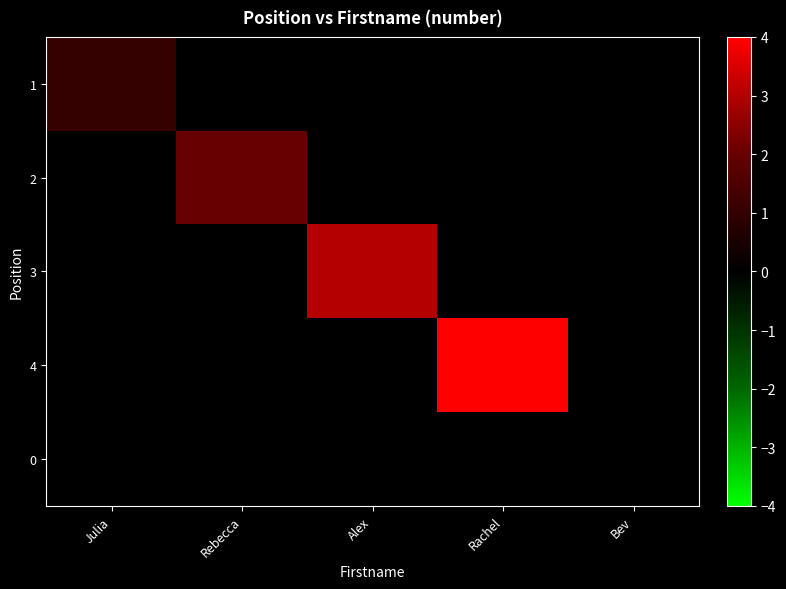

Reading left to right, extract all data points from this chart.

1: Julia=1	Rebecca=0	Alex=0	Rachel=0	Bev=0
2: Julia=0	Rebecca=2	Alex=0	Rachel=0	Bev=0
3: Julia=0	Rebecca=0	Alex=3	Rachel=0	Bev=0
4: Julia=0	Rebecca=0	Alex=0	Rachel=4	Bev=0
0: Julia=0	Rebecca=0	Alex=0	Rachel=0	Bev=0